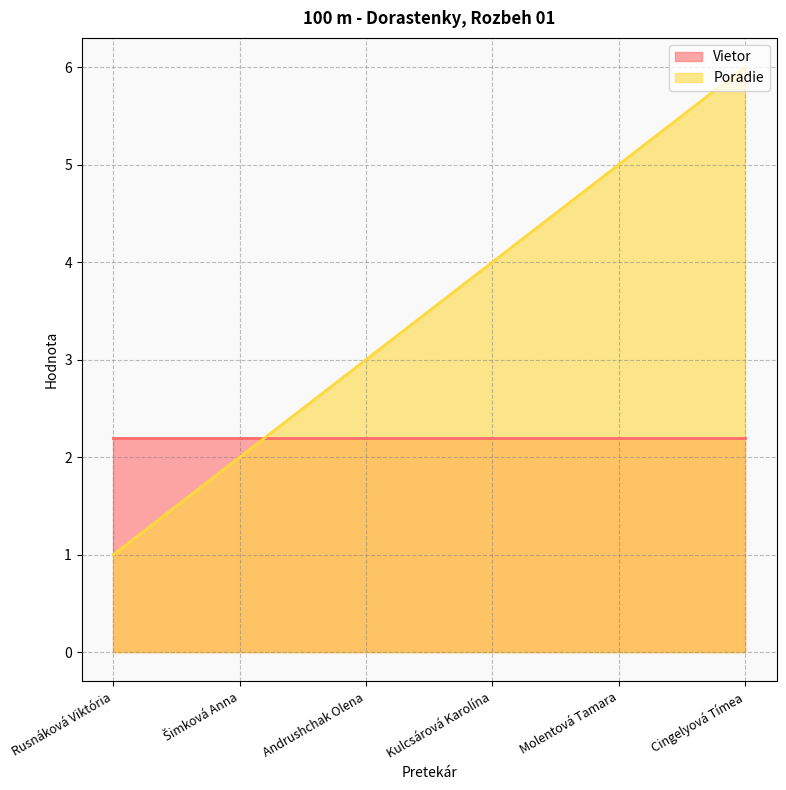

What is the difference between the values at Andrushchak Olena and Šimková Anna?

1